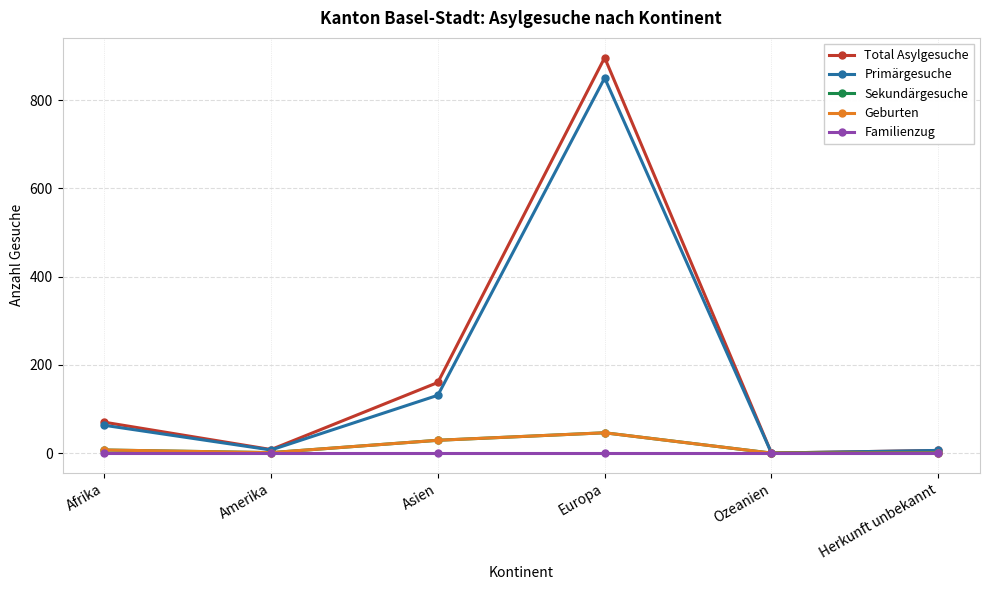

Does the chart have visible grid lines?

Yes